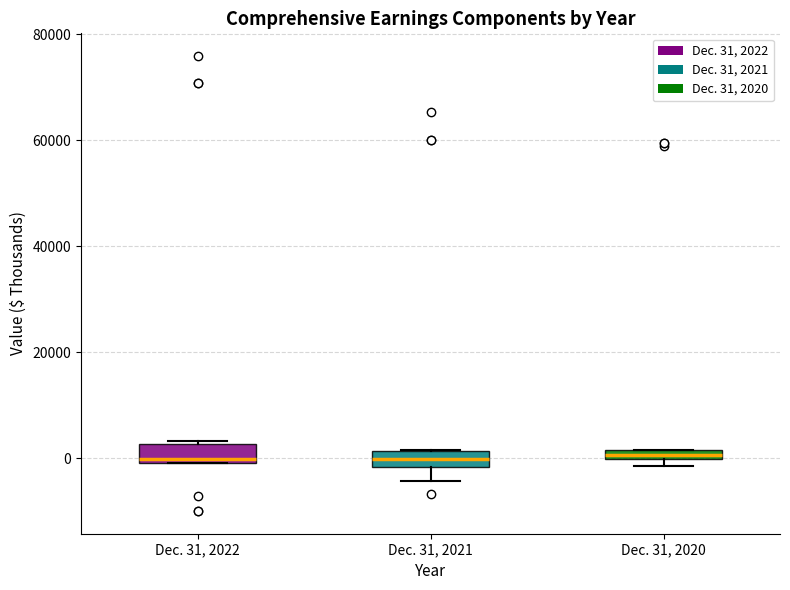

Where is the upper edge of the box for Dec. 31, 2022 on the y-axis? The values are not printed on the chart, so give them approximately, as read against the axis.

2000